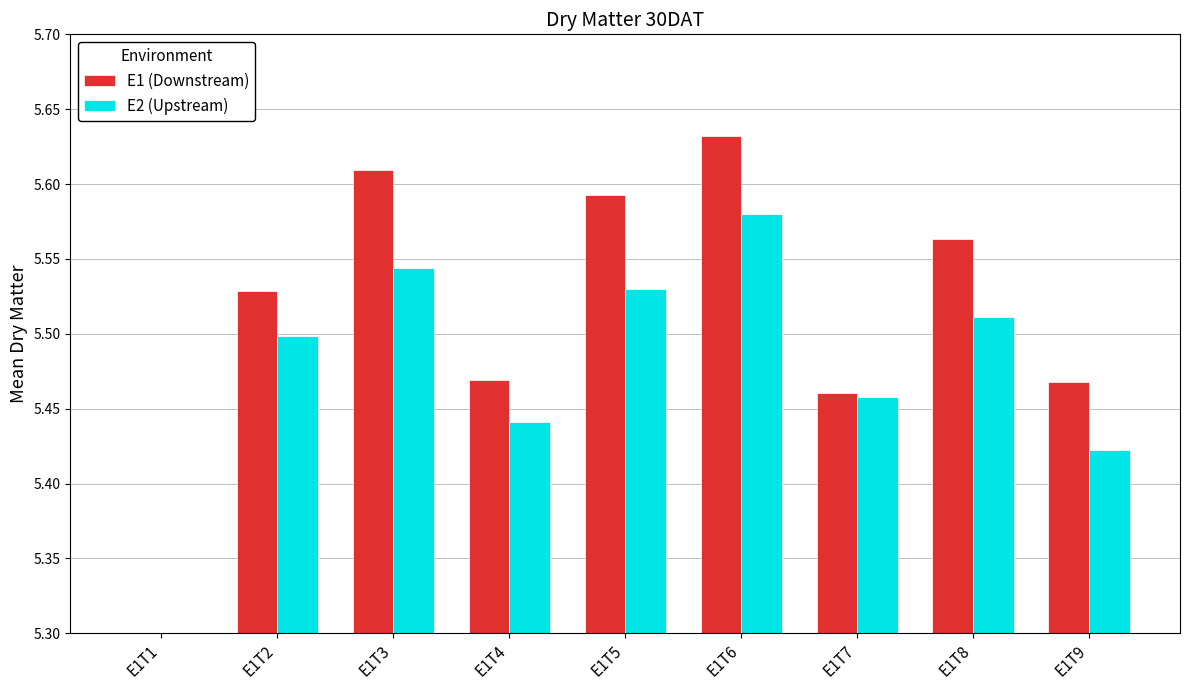

Rank the categories by E1 (Downstream) value from lowest to highest.

E1T1, E1T7, E1T9, E1T4, E1T2, E1T8, E1T5, E1T3, E1T6